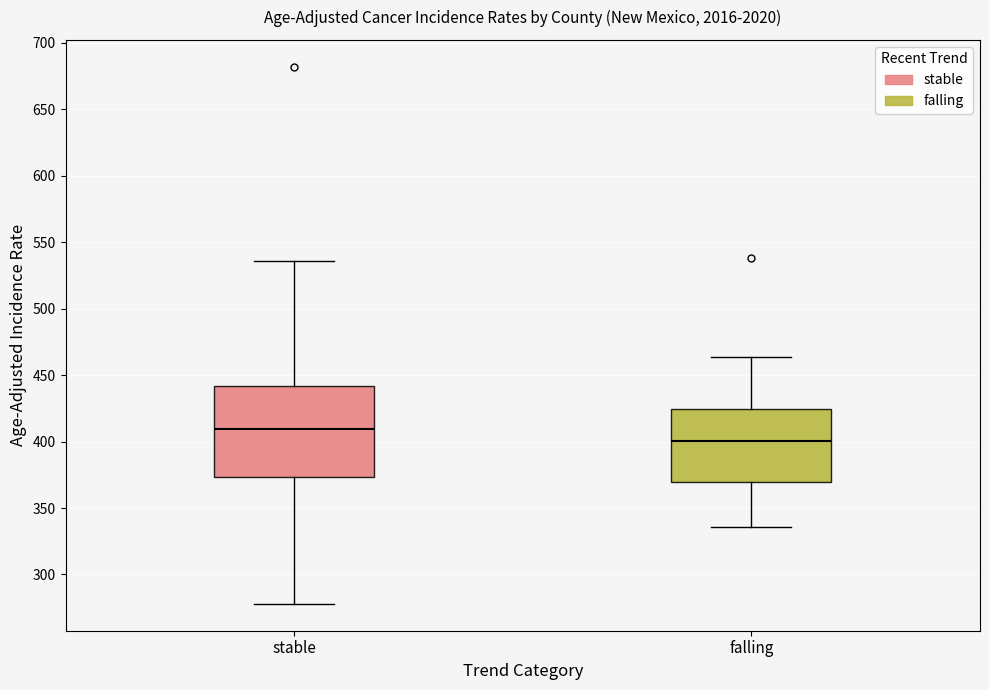

Reading left to right, transcribe this box plot: for each box, give where its median line is, the range the box spans, and where its two whiskers end, as read against the y-axis. The values are not printed on the chart, so give them approximately, as read against the axis.

stable: median 410, box 375 to 440, whiskers 280 to 535
falling: median 400, box 370 to 425, whiskers 335 to 465